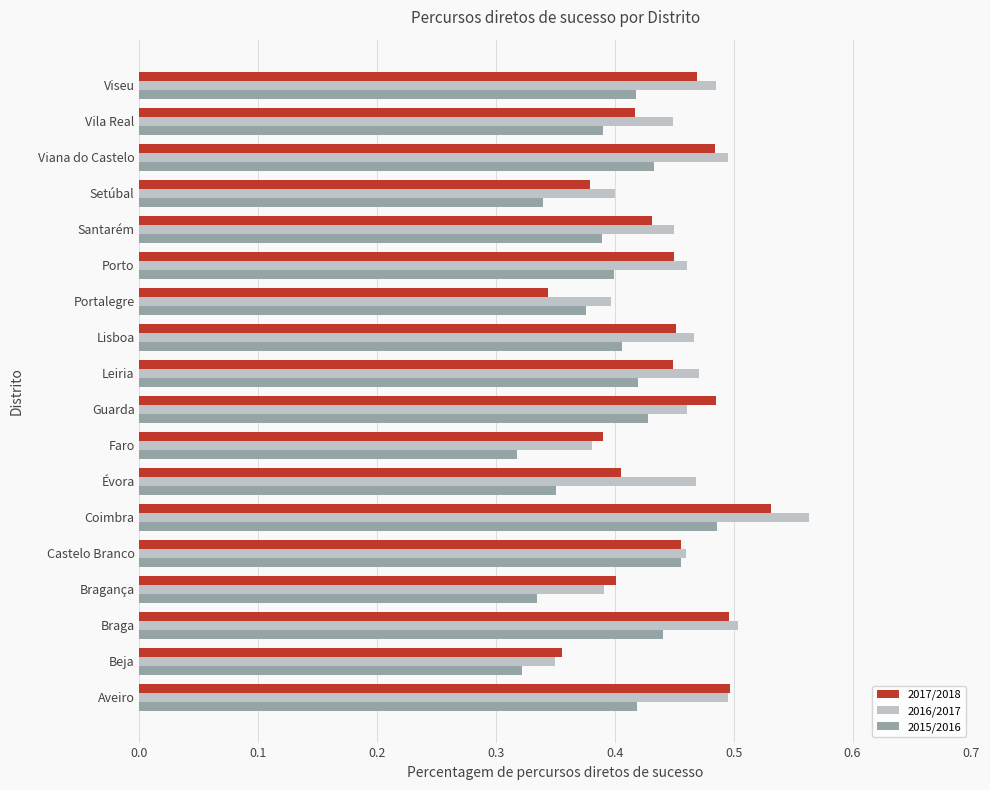

Rank the series by their maximum value, from lowest to highest.

2015/2016, 2017/2018, 2016/2017